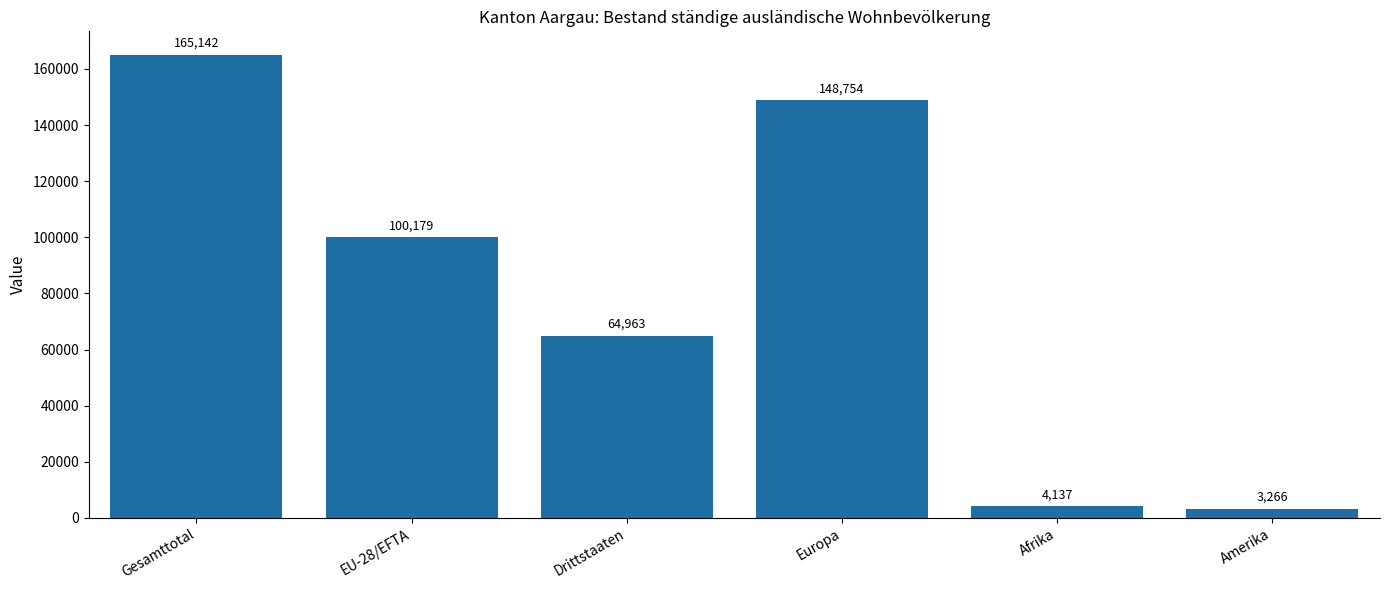

What is the label of the 4th bar from the right?

Drittstaaten